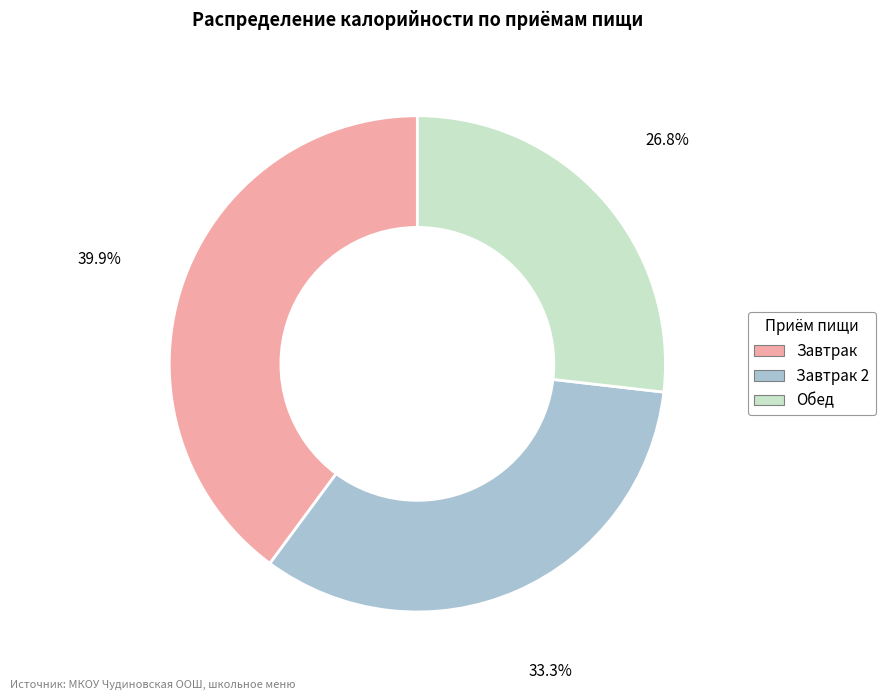

Does any single category account for the majority?

No